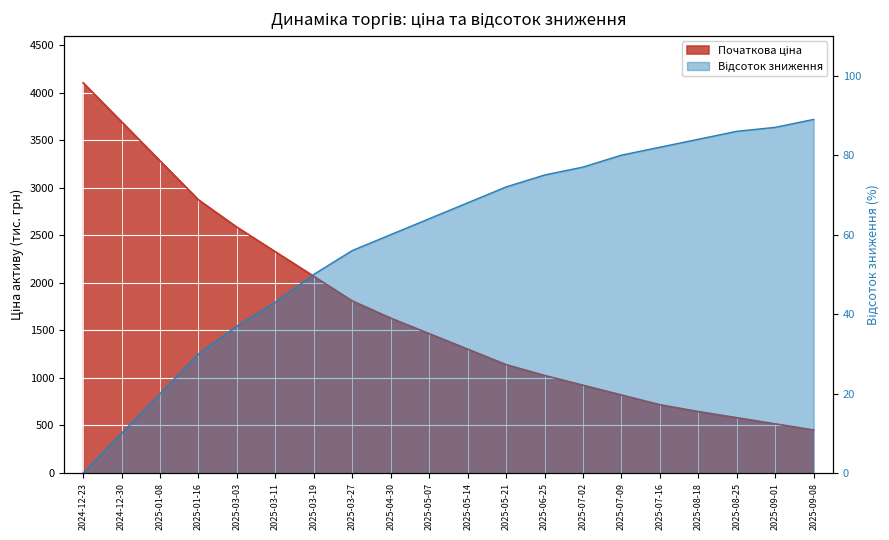

The Початкова ціна series shows 1377.6 at 2025-06-25. True or false?

False